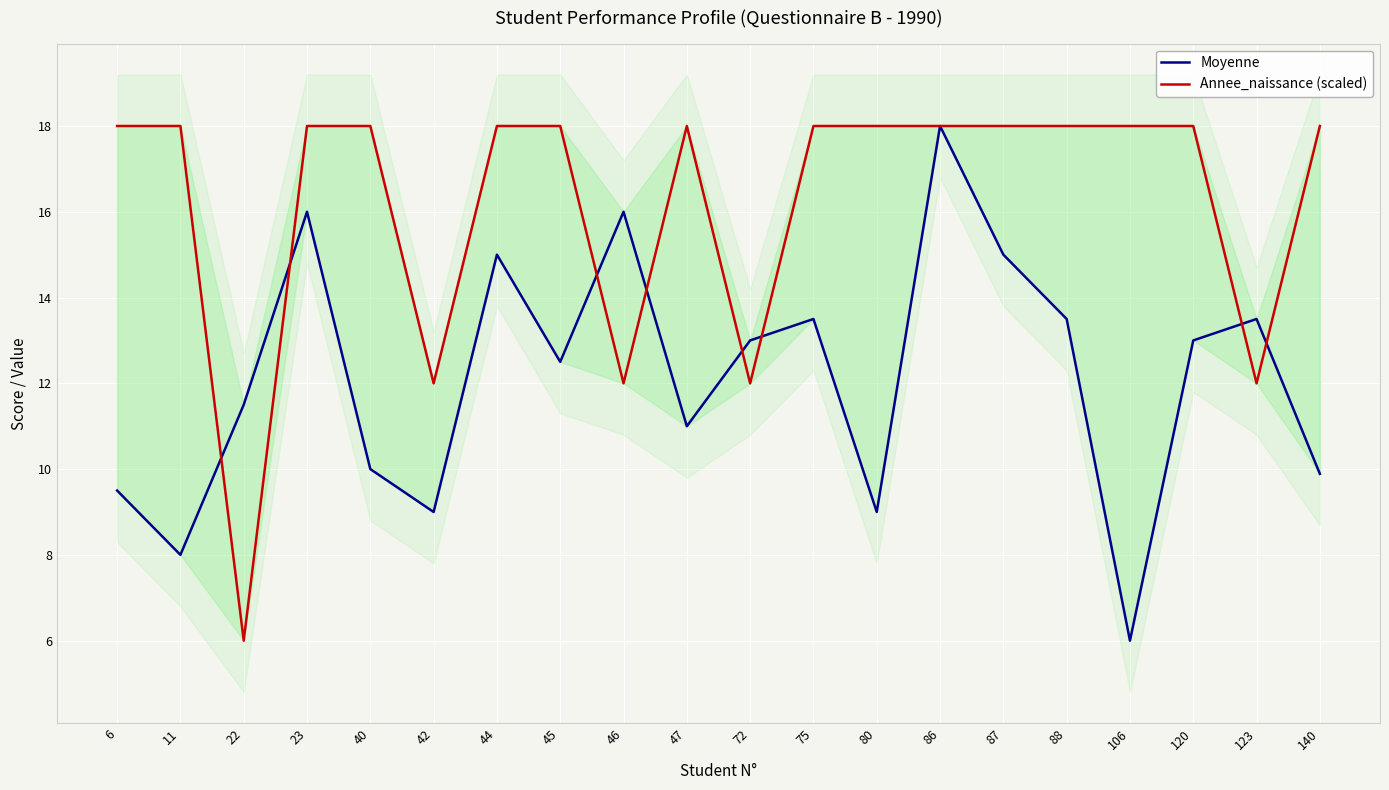

What is the difference between the highest and lowest values at 23?

2.0